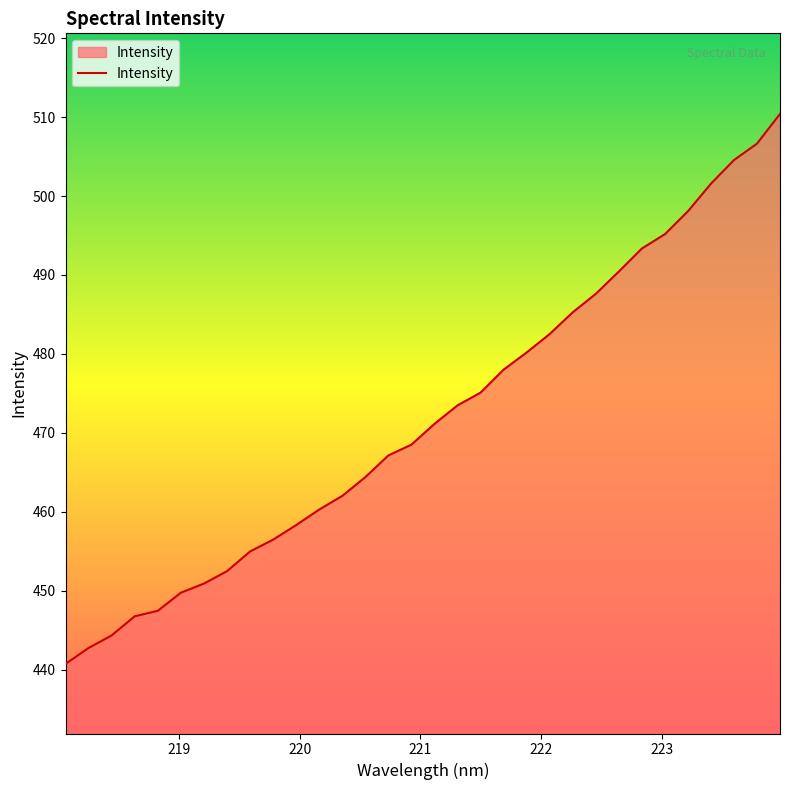

What is the greatest value displayed?

510.4